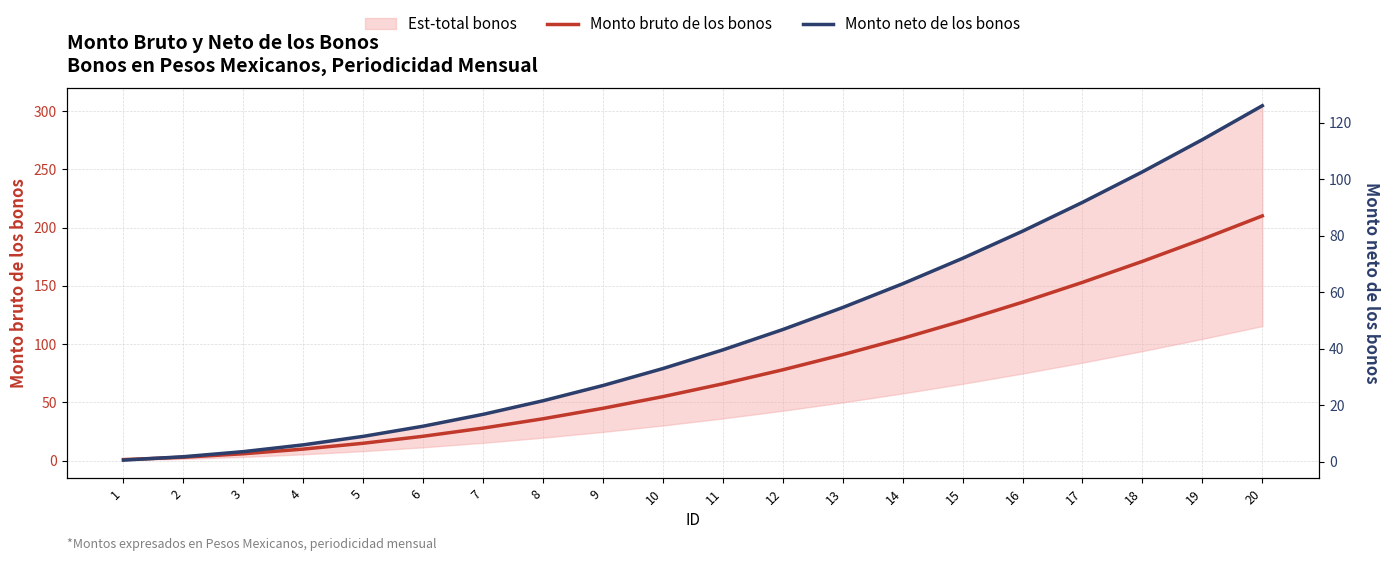

How many data points in Monto neto de los bonos are above 39?

10